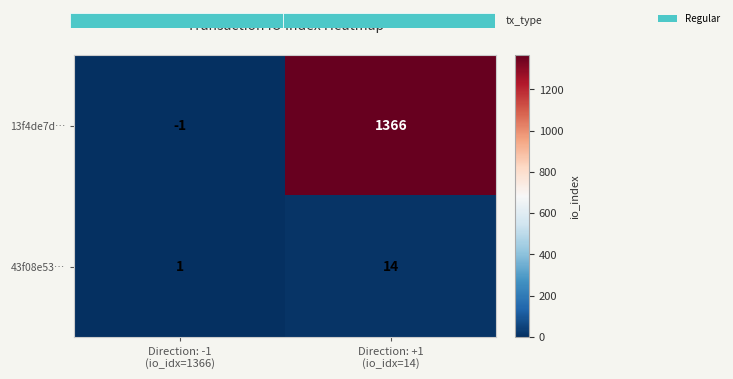

What is the difference between the maximum and minimum values in the 43f08e53… series?

13